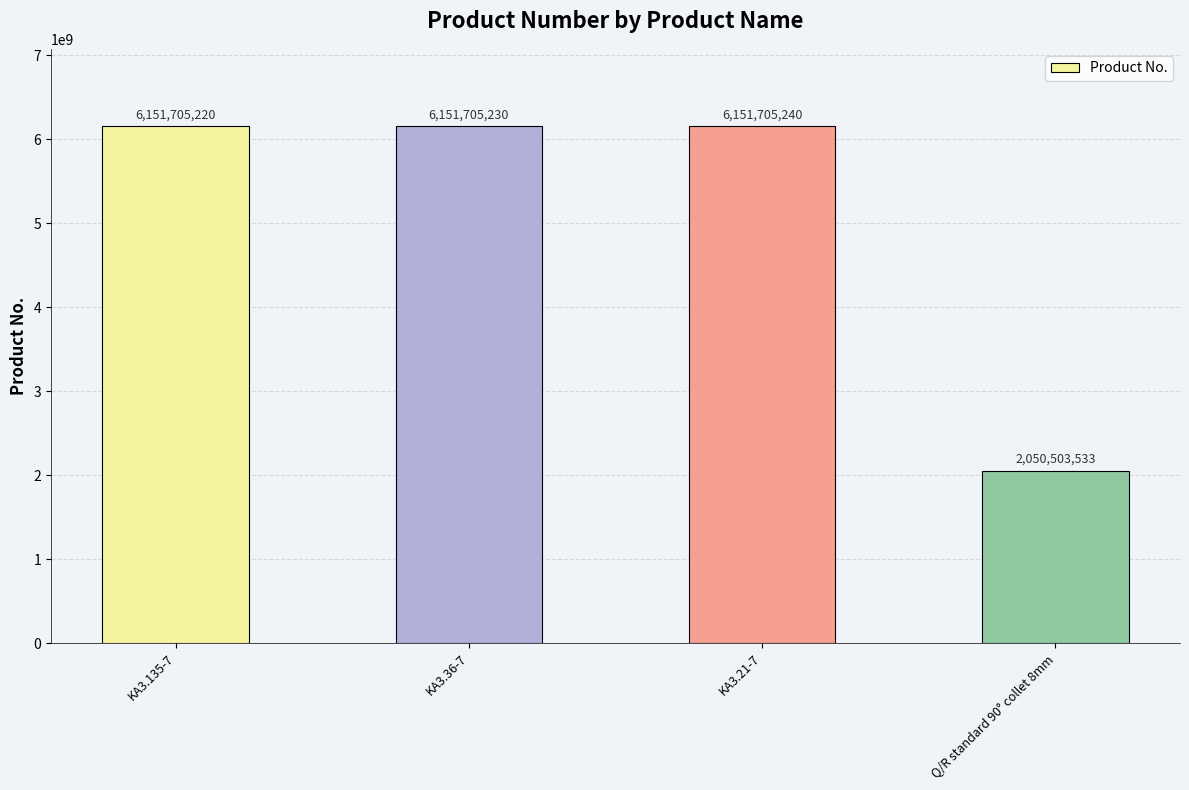

What value does the data have at KA3.36-7?

6151705230